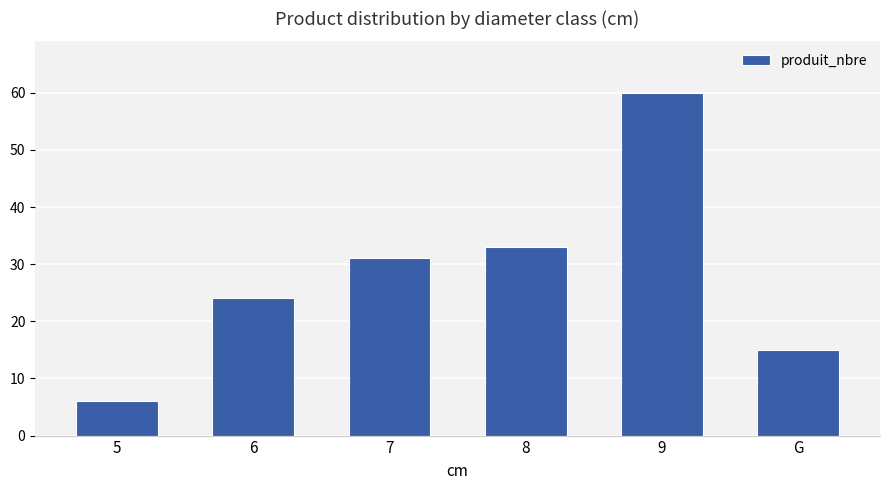

What is the maximum value shown in the chart?

60